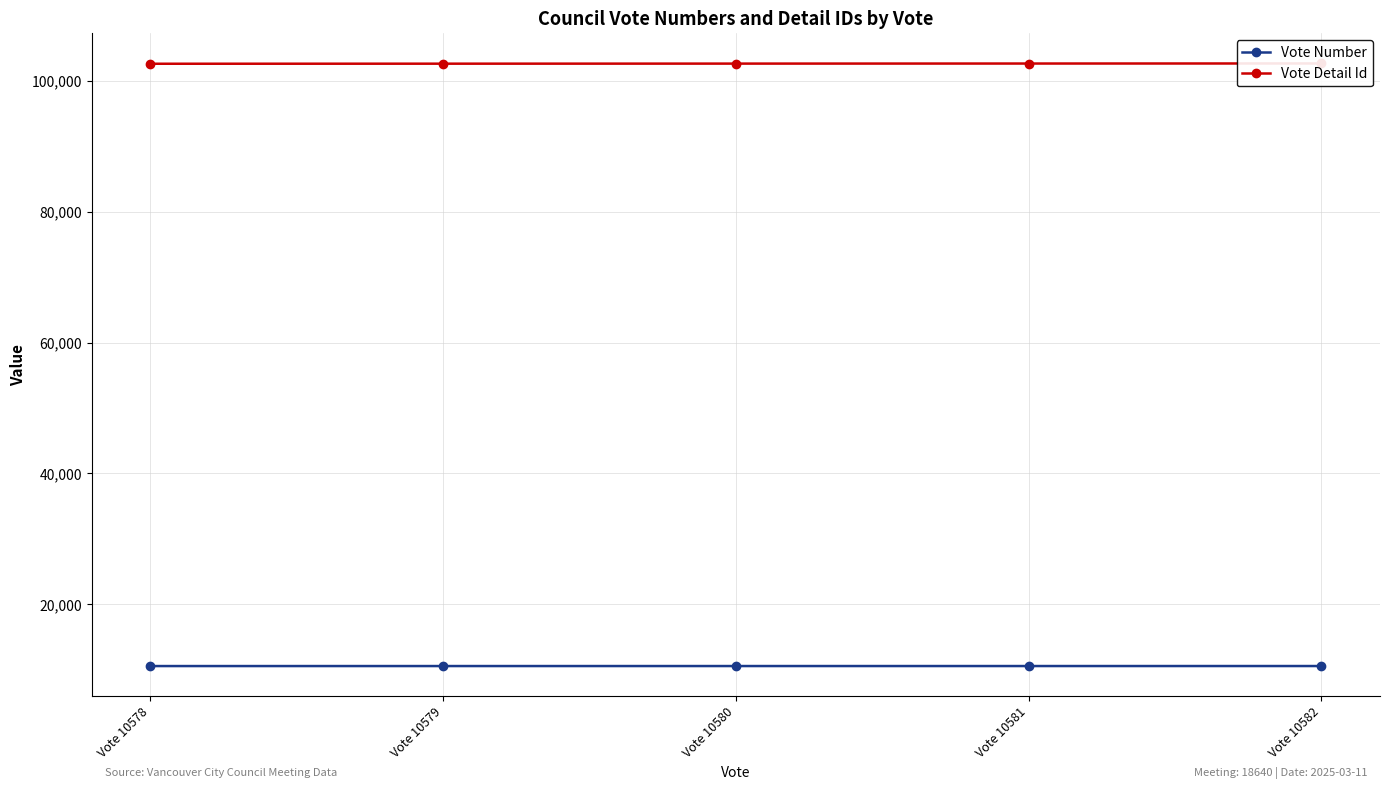

What is the maximum value for Vote Detail Id?

102643